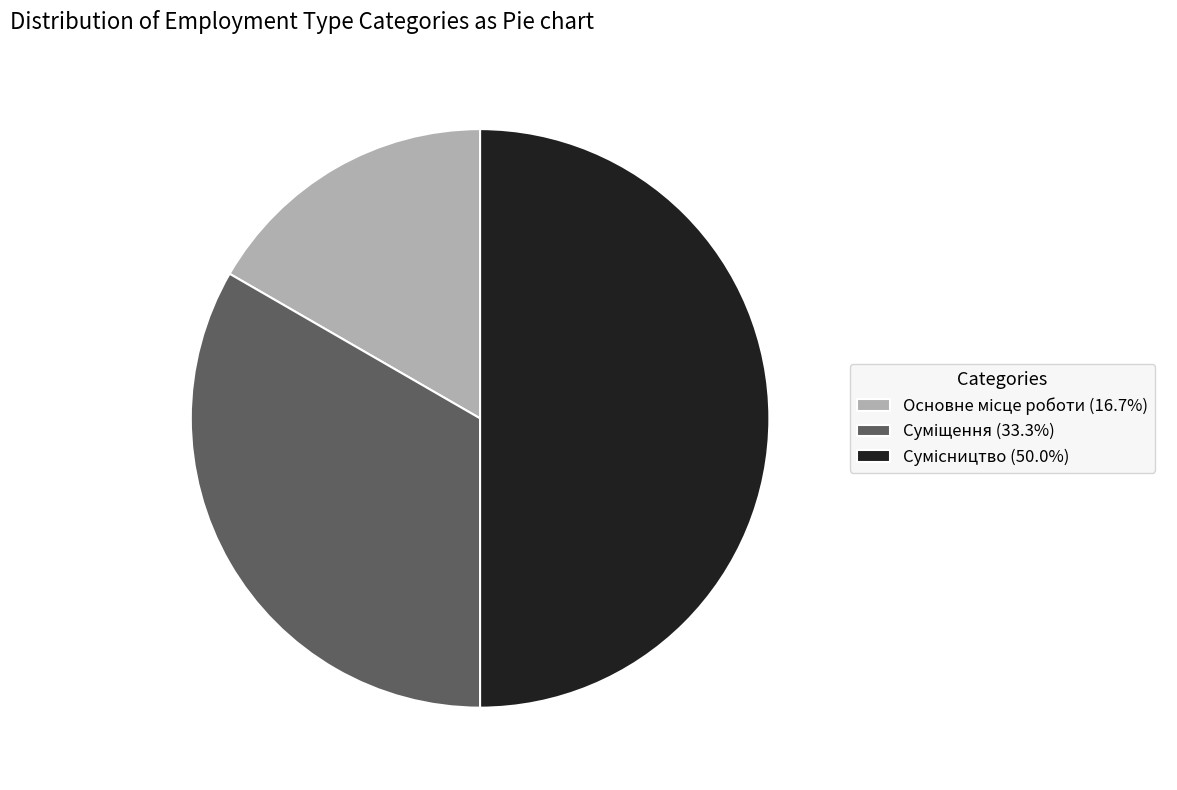

To the nearest percent, what percentage of the pie is Суміщення?

33%